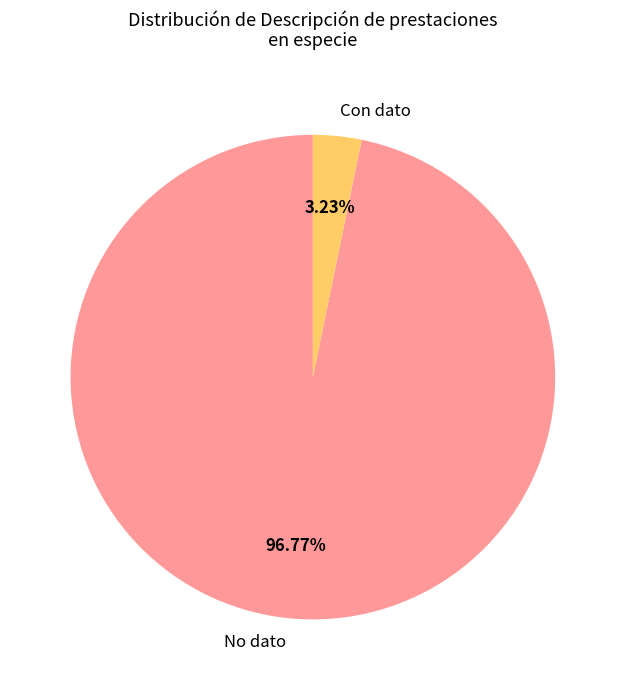

How many slices are in this pie chart?

2